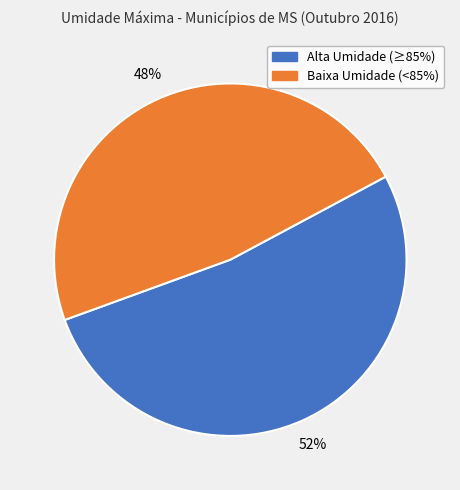

To the nearest percent, what is the average slice percentage?

50%